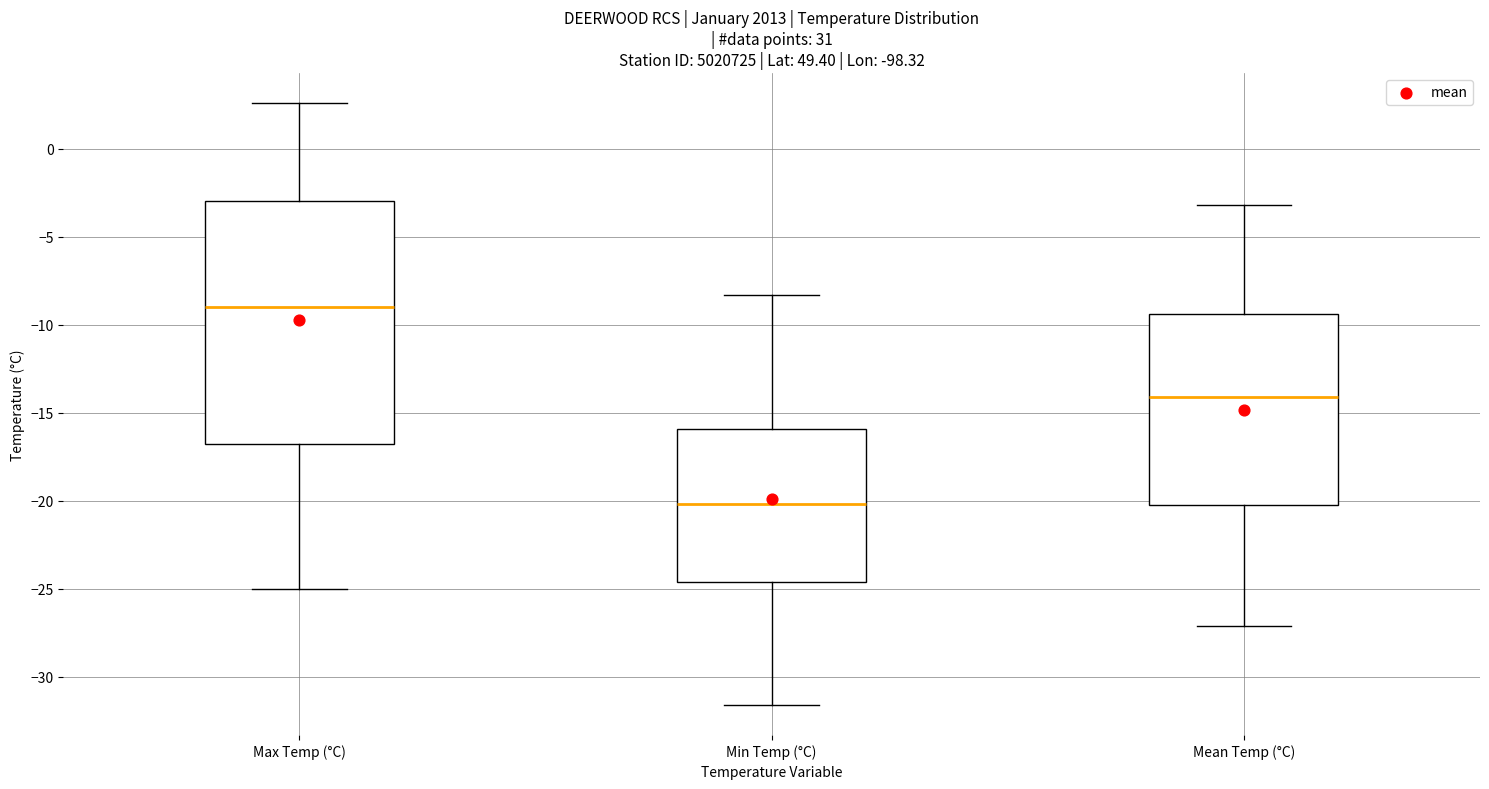

Which box is the tallest, from its lower edge to its upper edge?

Max Temp (°C)